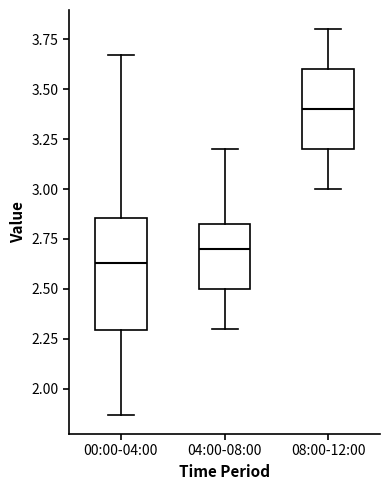

Reading left to right, read every box against the y-axis: the position of its median line, the range the box covers, and the ends of its whiskers. The values are not printed on the chart, so give them approximately, as read against the axis.

00:00-04:00: median 2.65, box 2.30 to 2.85, whiskers 1.85 to 3.65
04:00-08:00: median 2.70, box 2.50 to 2.85, whiskers 2.30 to 3.20
08:00-12:00: median 3.40, box 3.20 to 3.60, whiskers 3.00 to 3.80